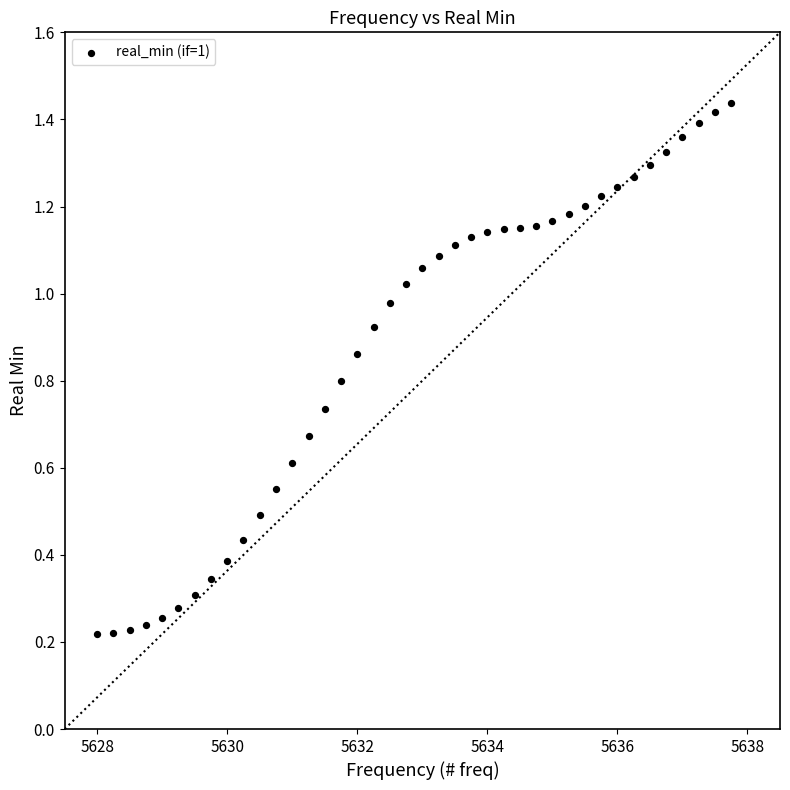

What is the range of X values (max minus min)?

9.8